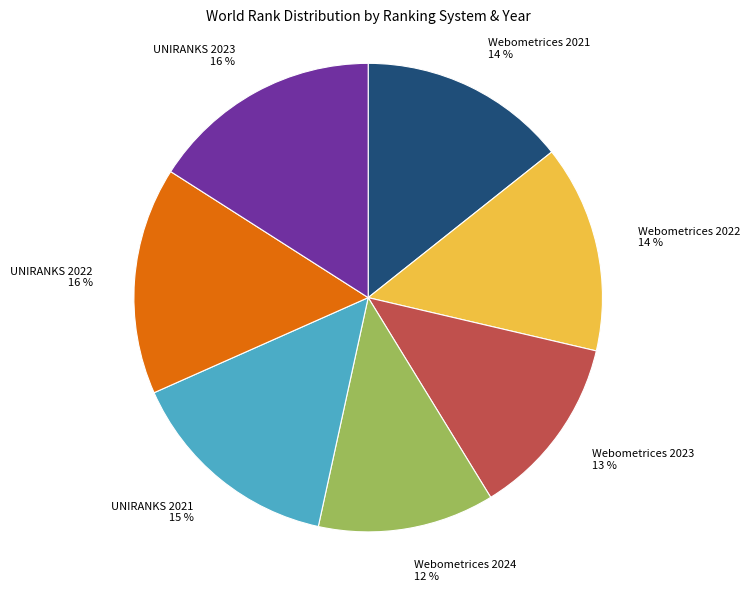

Do UNIRANKS 2021 15 % and Webometrices 2024 12 % together represent more than half of the pie?

No